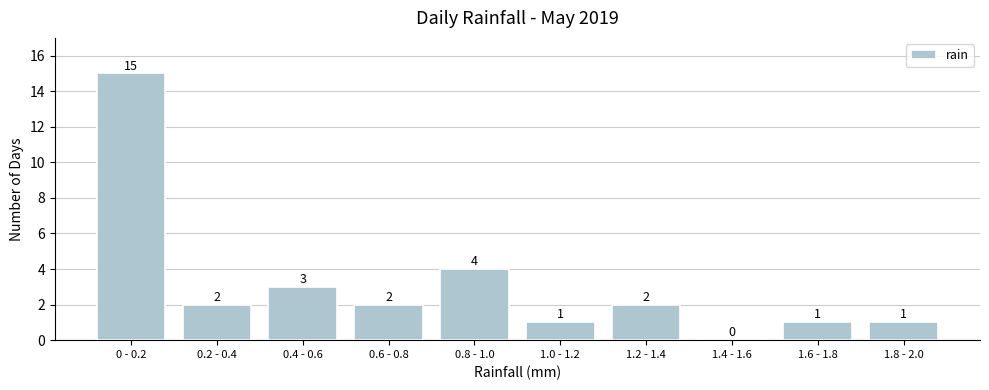

Reading left to right, transcribe all the data shown in this chart.

0 - 0.2=15	0.2 - 0.4=2	0.4 - 0.6=3	0.6 - 0.8=2	0.8 - 1.0=4	1.0 - 1.2=1	1.2 - 1.4=2	1.4 - 1.6=0	1.6 - 1.8=1	1.8 - 2.0=1